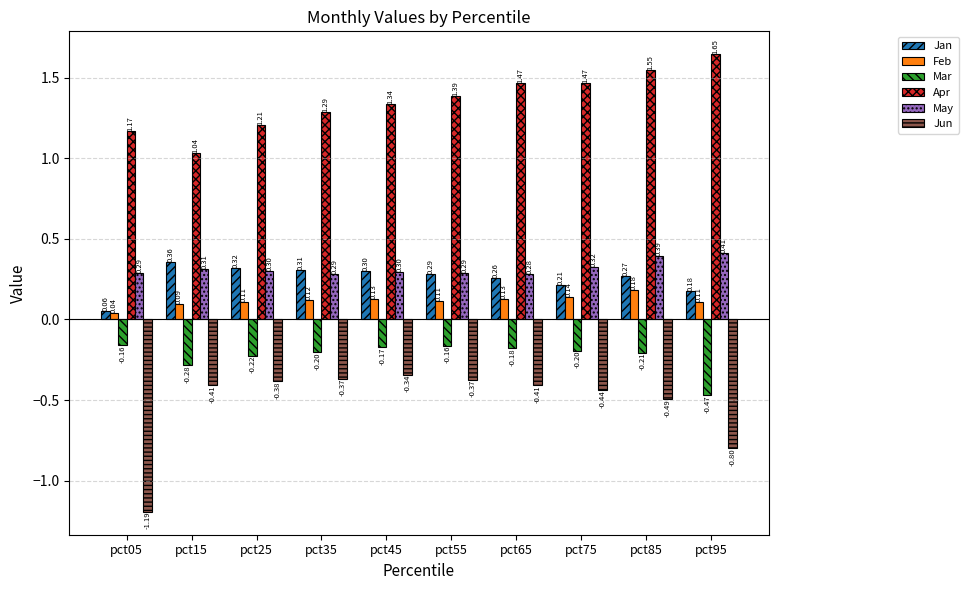

Which series has the largest total across all categories?

Apr